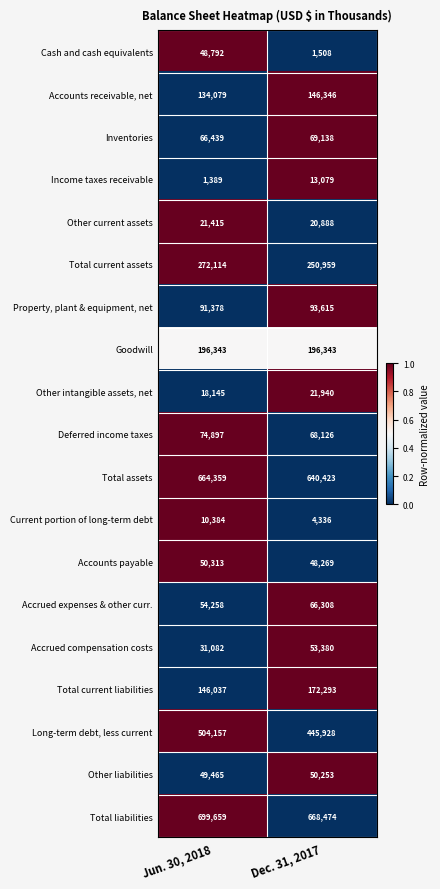

What is the sum of all Long-term debt, less current values?

950085